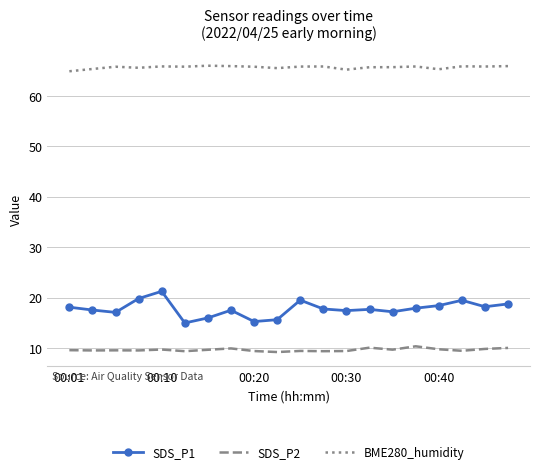

Which series has the largest total across all categories?

BME280_humidity